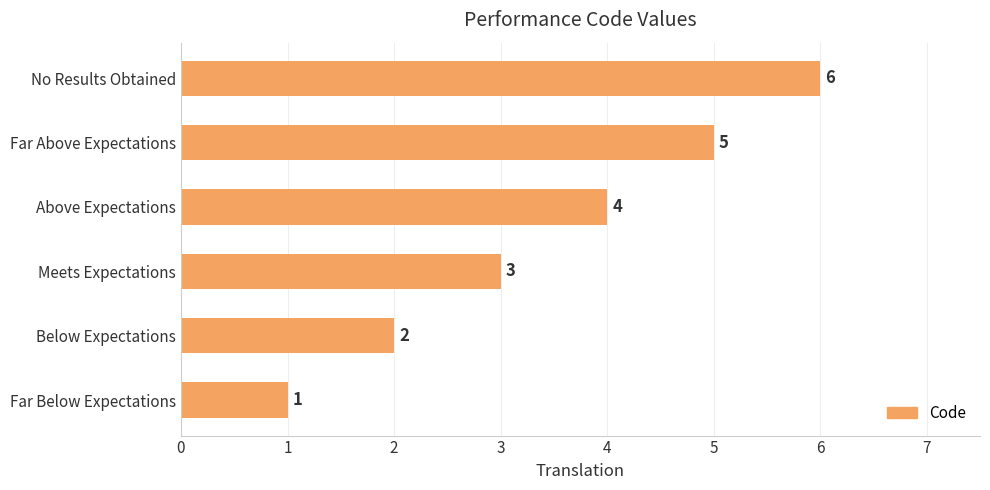

What is the average value?

4